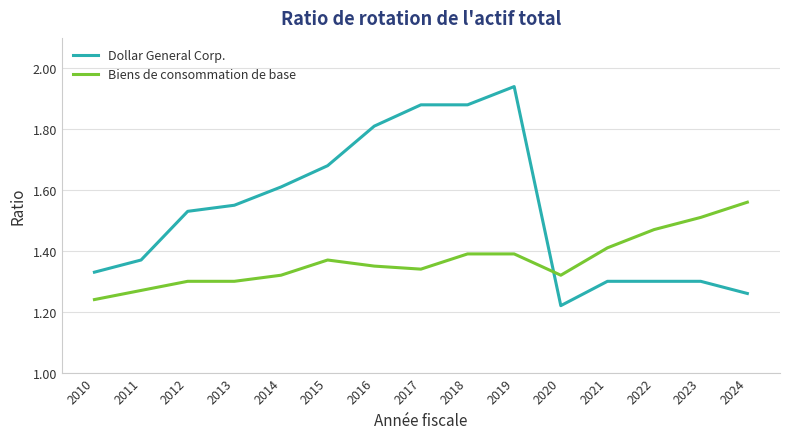

True or false: Dollar General Corp. and Biens de consommation de base intersect in this chart.

True